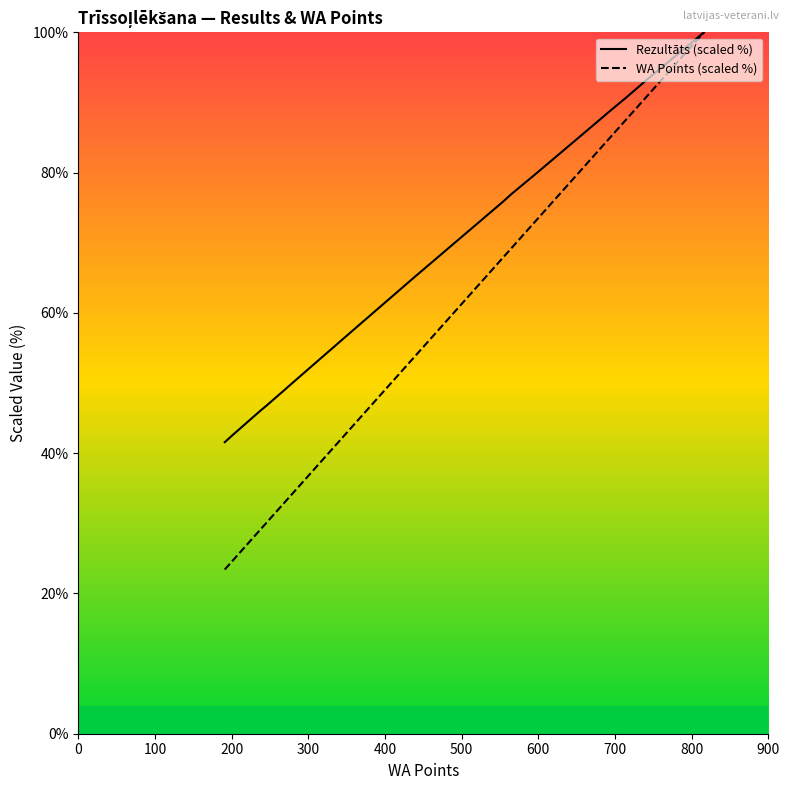

True or false: Rezultāts (scaled %) and WA Points (scaled %) intersect in this chart.

False